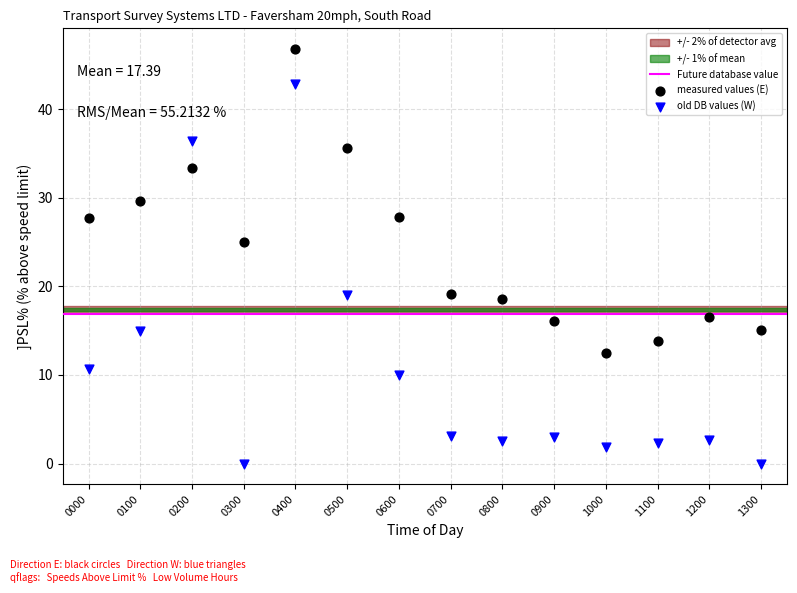

Which series has the largest Y range (max minus min)?

old DB values (W)